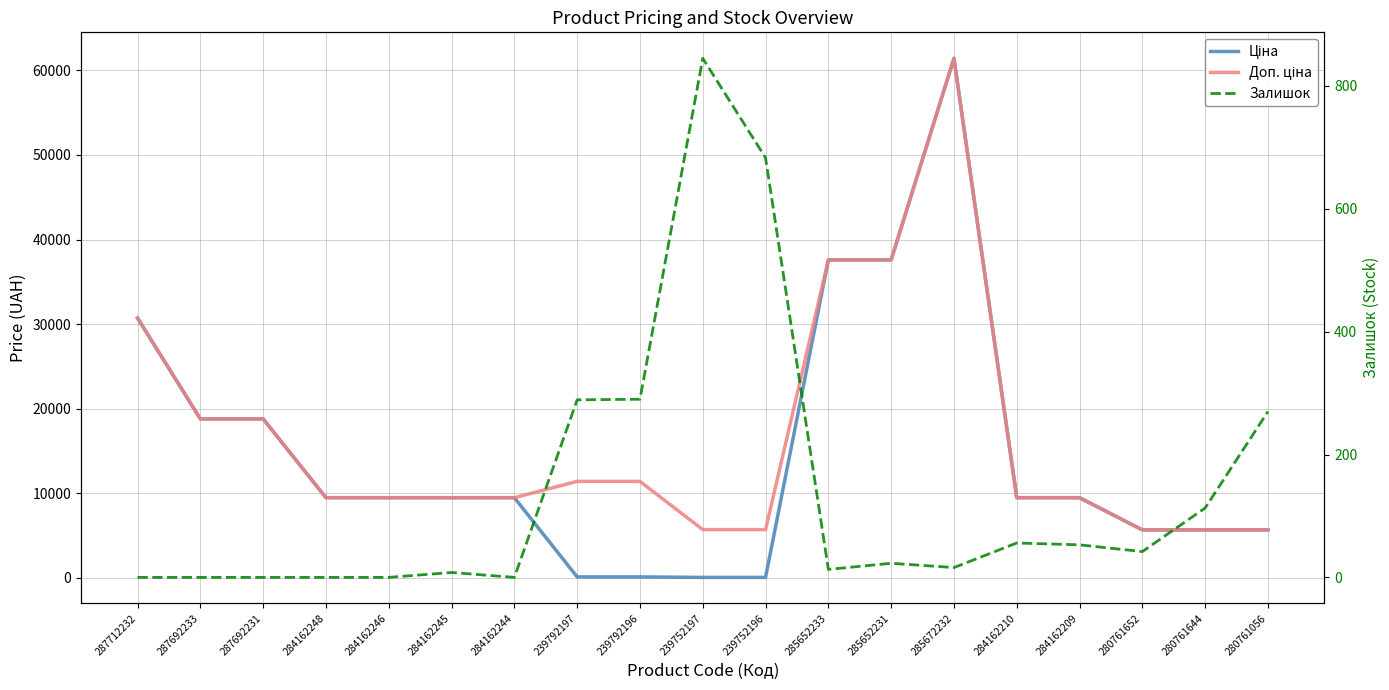

What is the value of the Ціна point at the 12th from the left?

37593.6